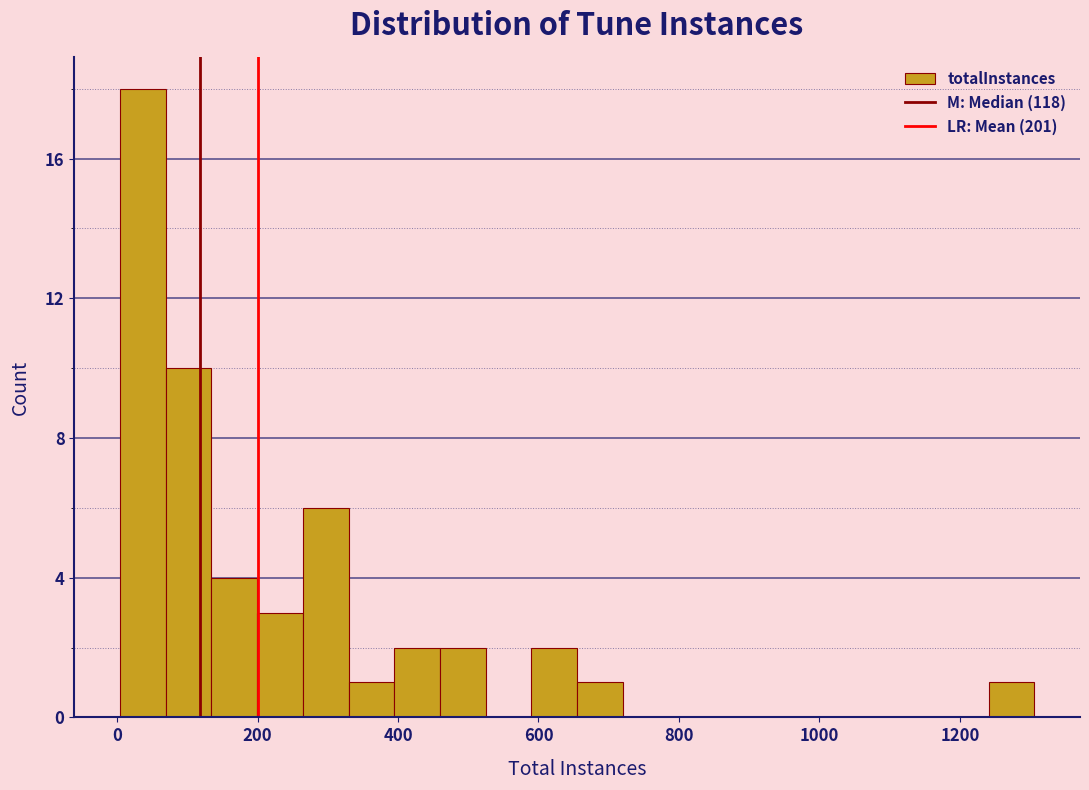

Read against the x-axis, roughly where is the centre of the tallest bar?

40